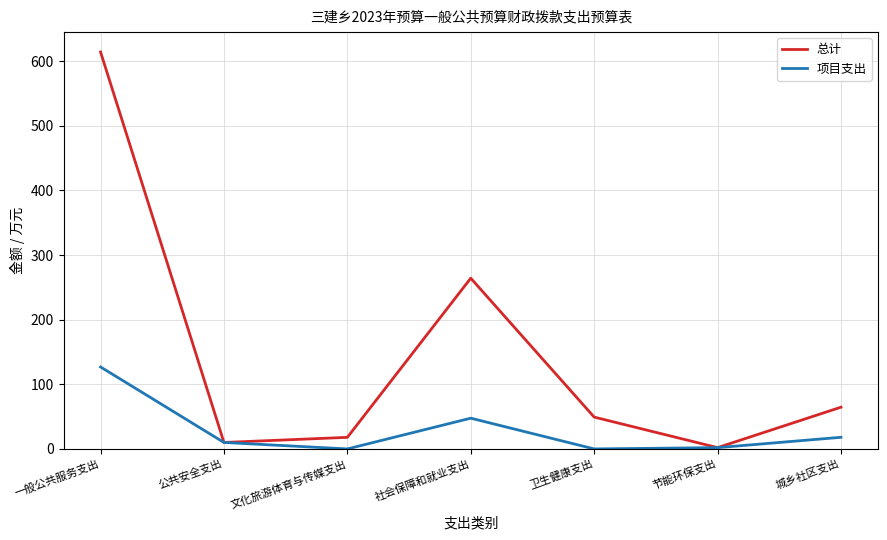

At 文化旅游体育与传媒支出, list the series in order from largest to smallest.

总计, 项目支出